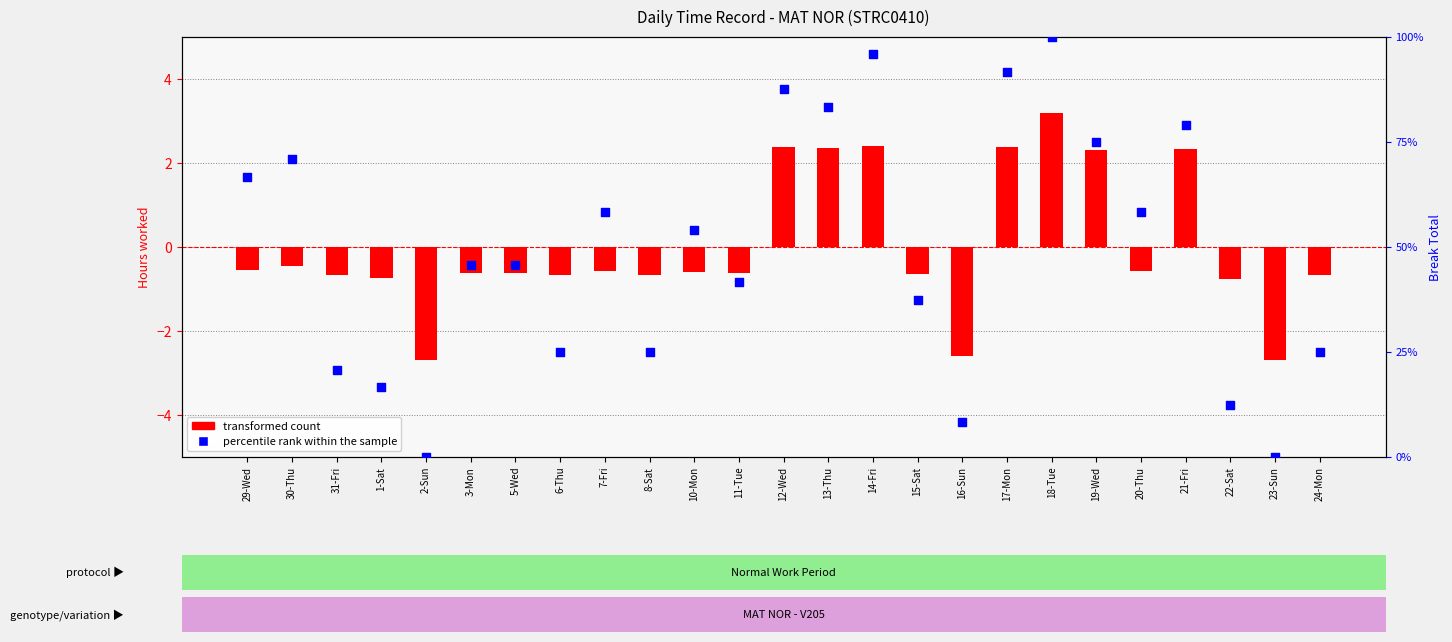

Is the value of percentile rank within the sample at 12-Wed greater than the value of transformed count (centered hours) at 3-Mon?

Yes